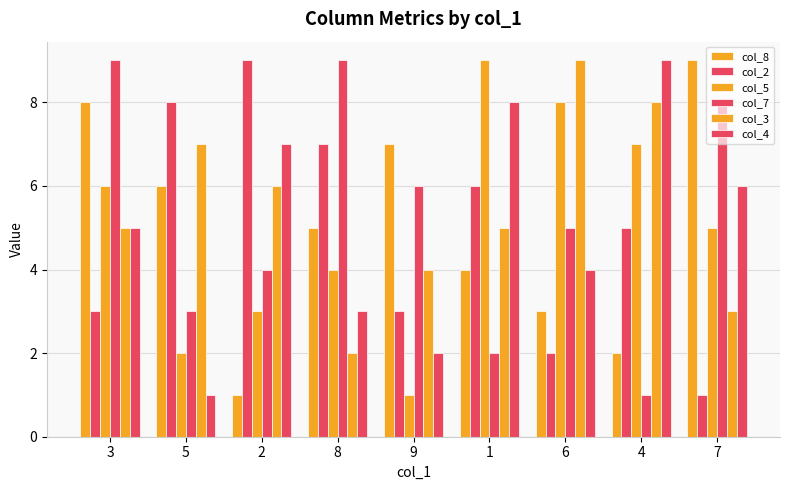

What position from the left is 7?

9